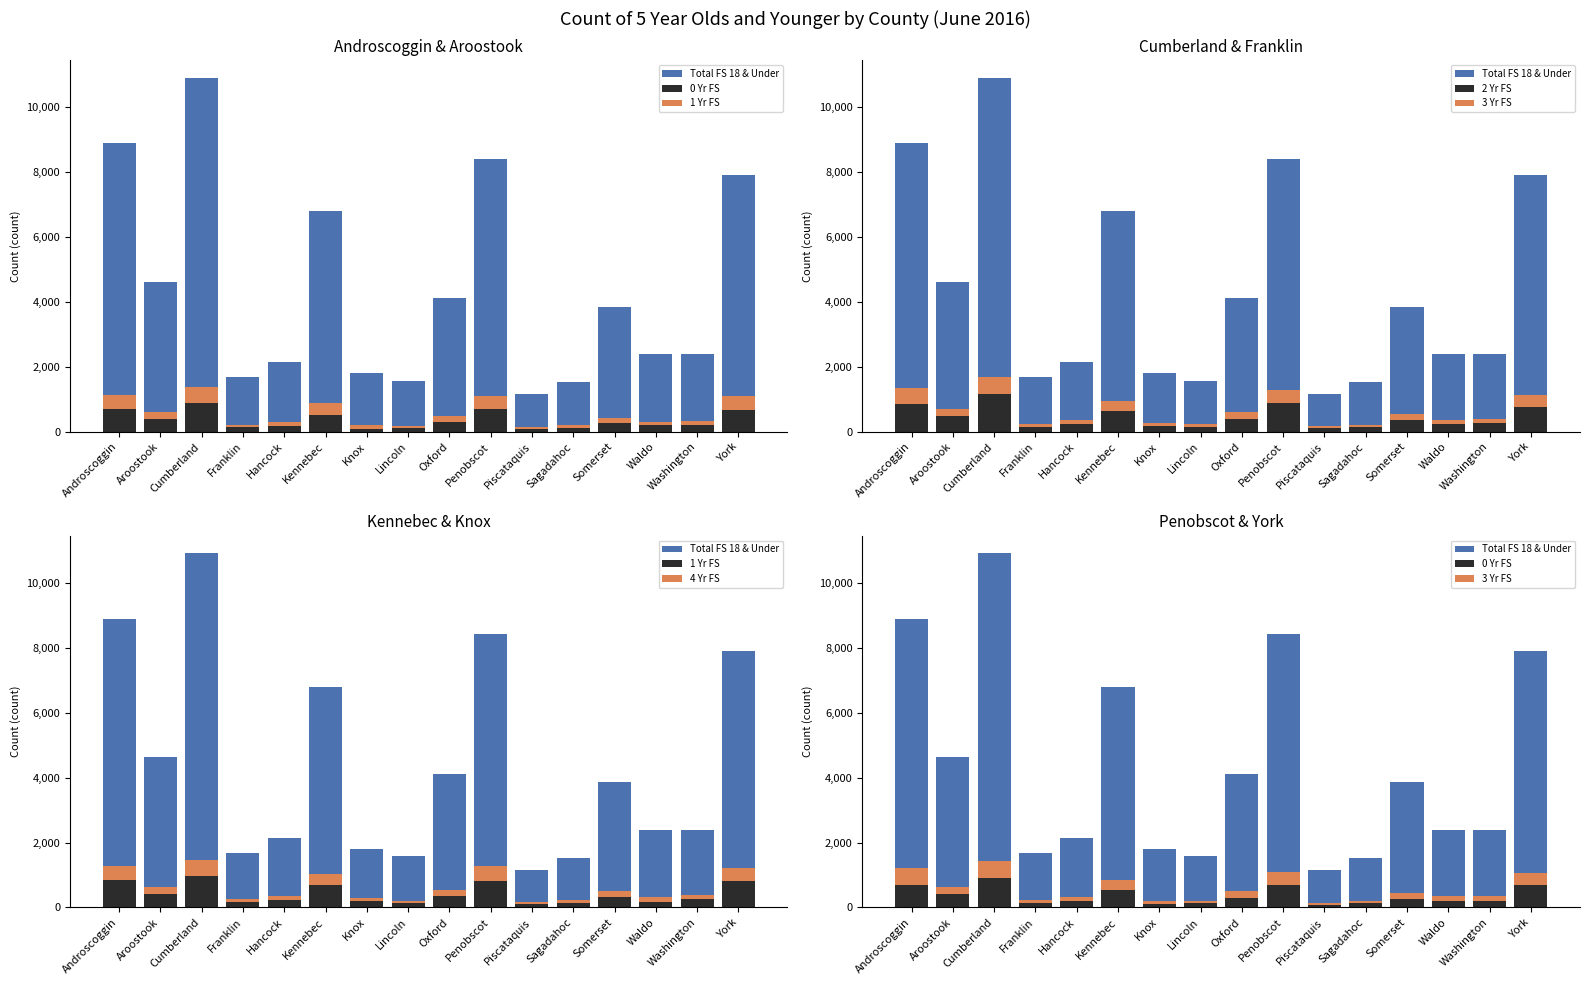

What is the sum of the 1 Yr FS values at Aroostook and Washington?

672